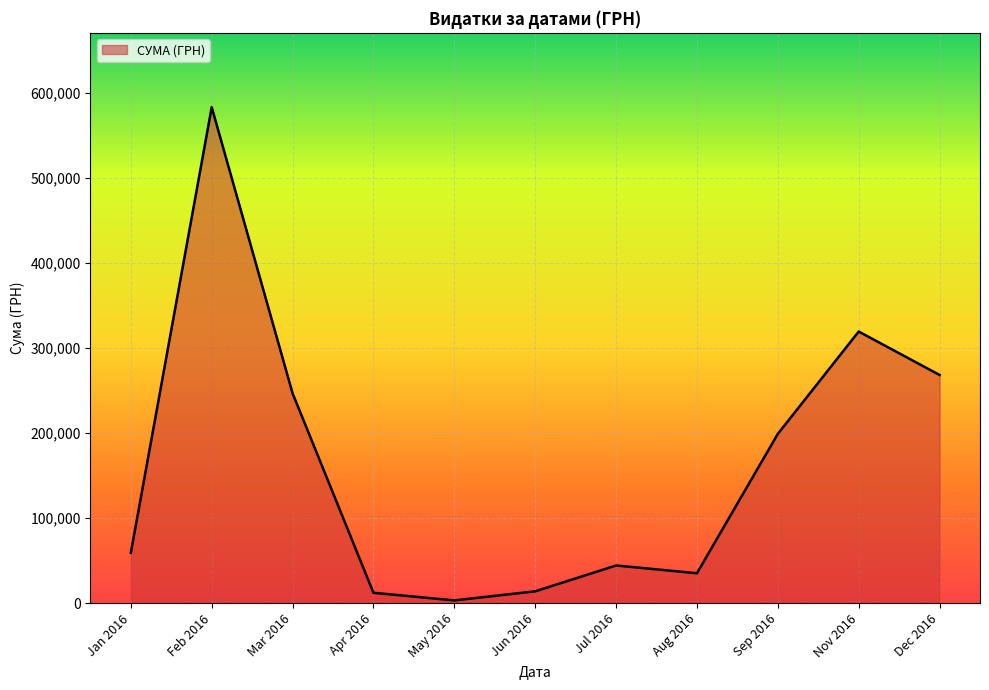

Which category has the highest value across all series?

Feb 2016